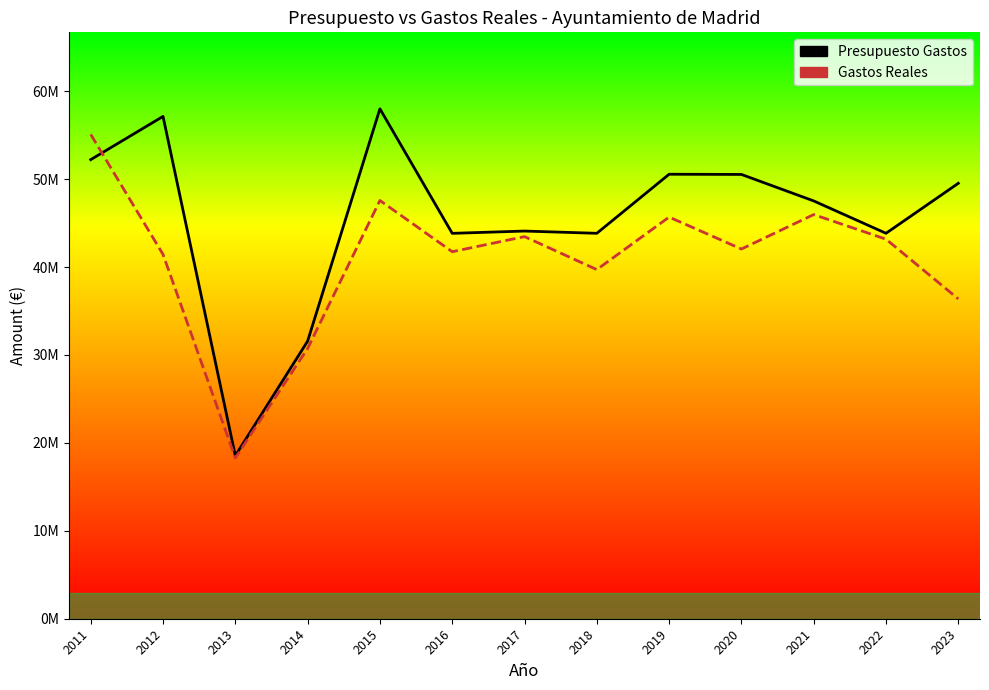

What is the value of the Presupuesto Gastos point at the 13th from the left?

49528732.3